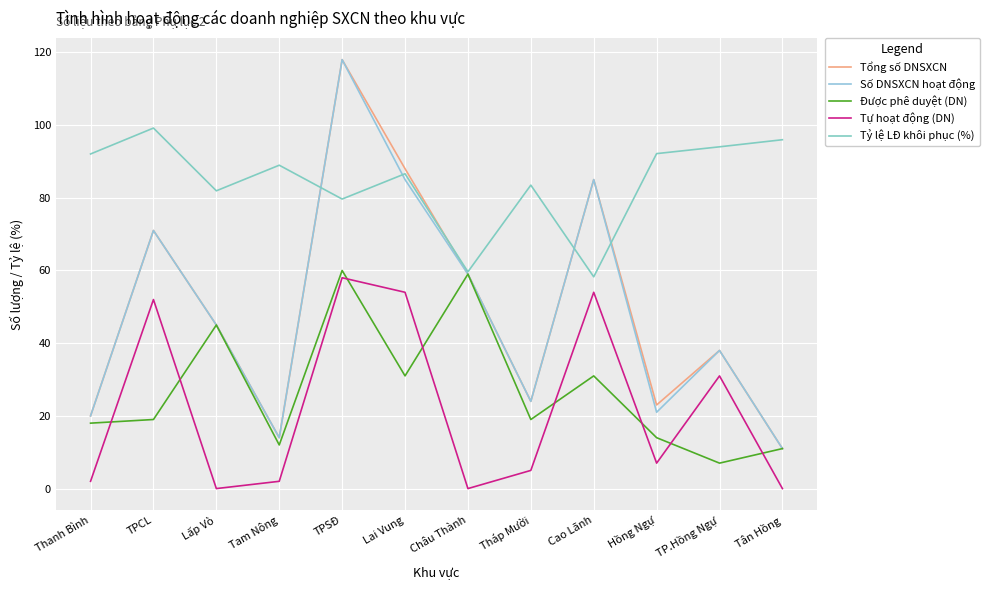

How many lines are shown in the chart?

5